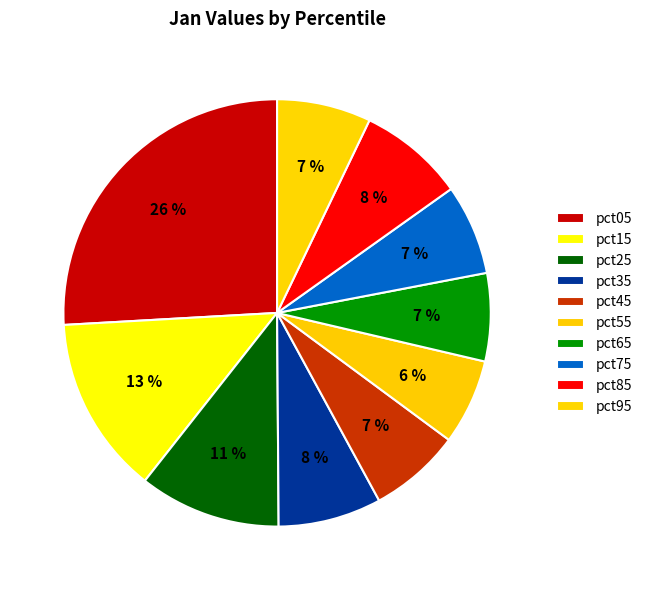

Does any single category account for the majority?

No